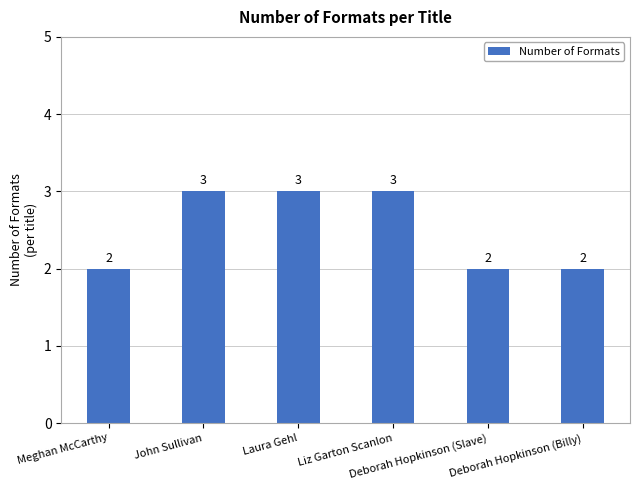

Which has a higher value, Laura Gehl or Meghan McCarthy?

Laura Gehl